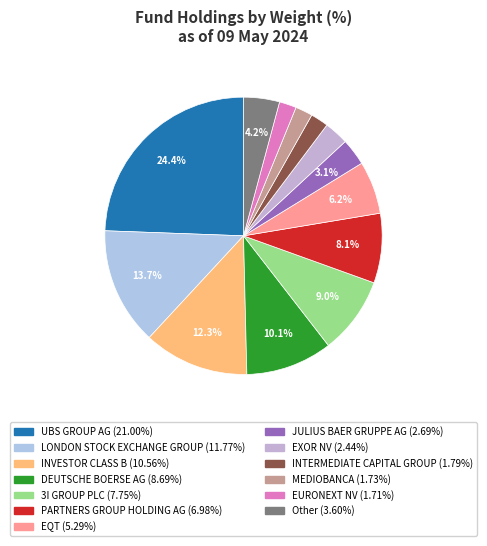

Is the sum of EXOR NV and UBS GROUP AG greater than half?

No